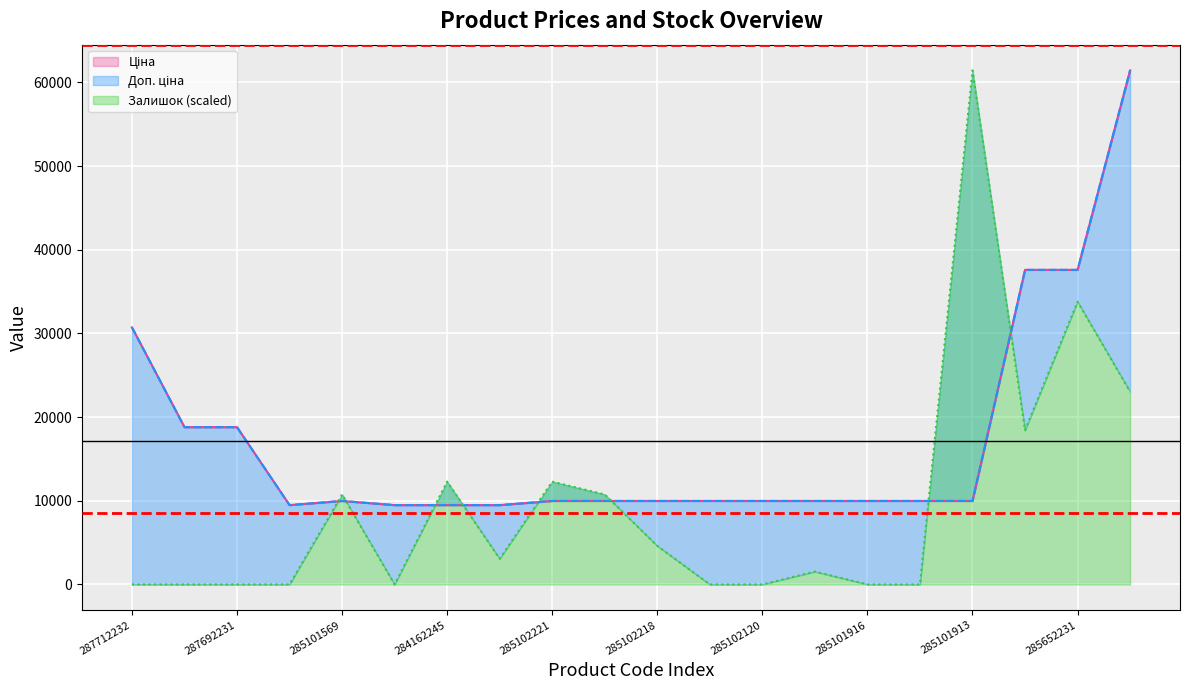

What is the maximum value for Залишок?

61434.3